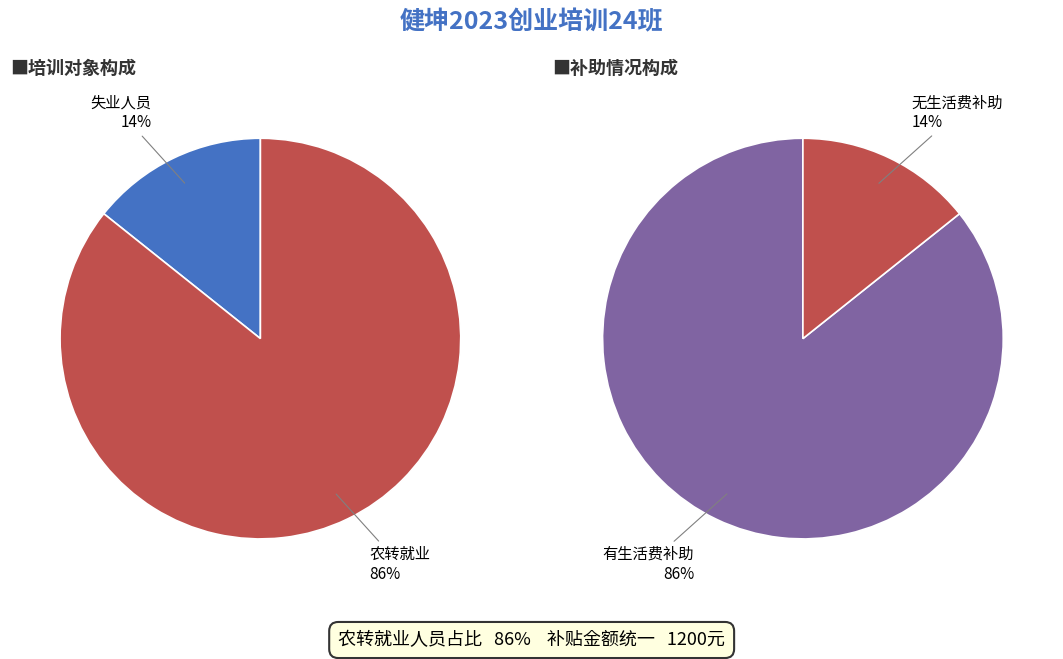

Rank the categories by value from highest to lowest.

农转就业, 失业人员